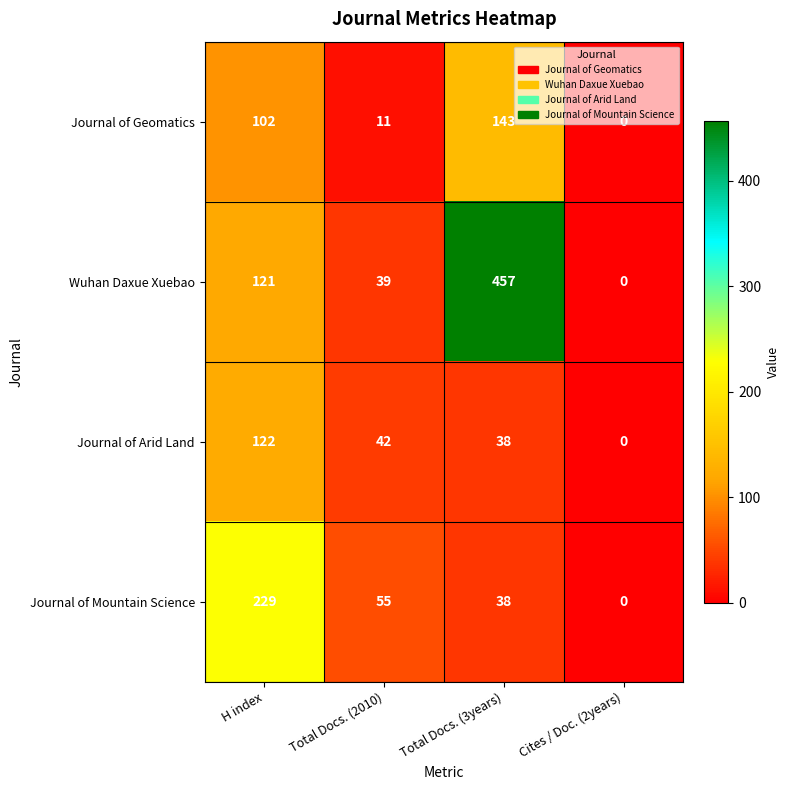

What is the sum of the Journal of Geomatics values at Total Docs. (3years) and Cites / Doc. (2years)?

143